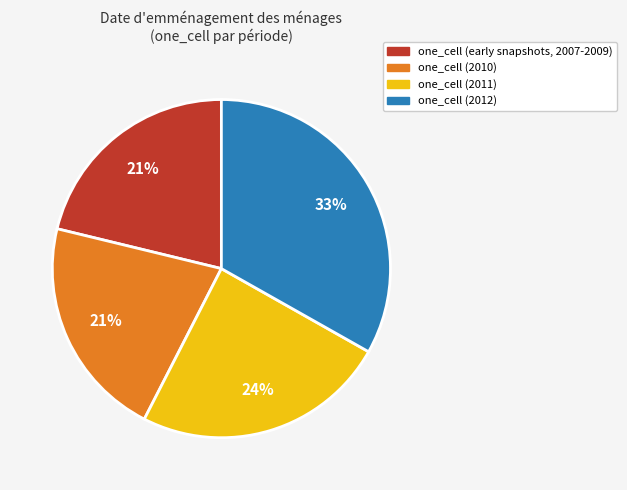

Does any single category account for the majority?

No